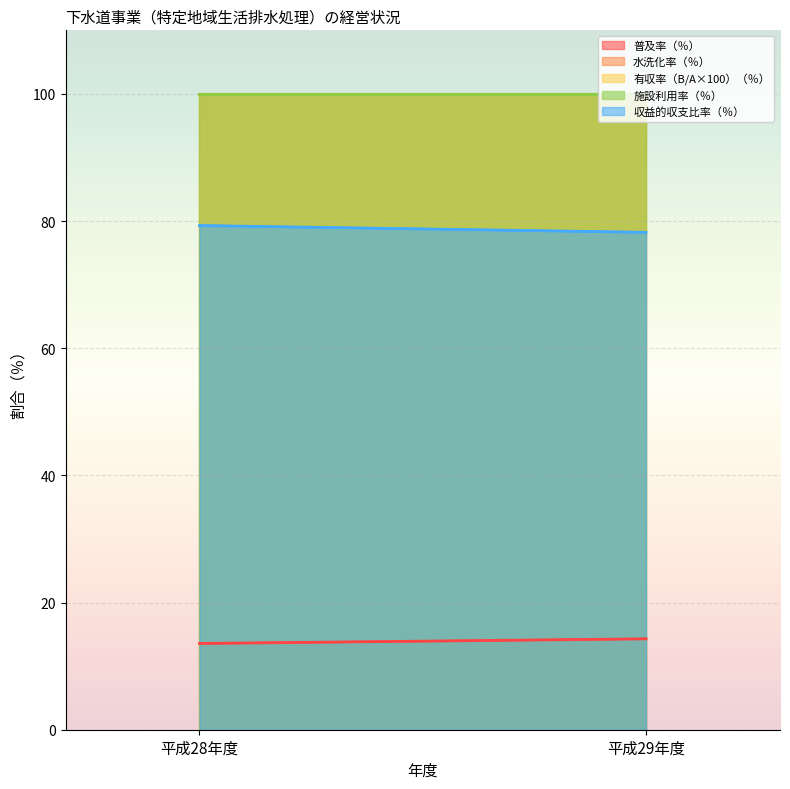

Which series has the widest spread of values?

収益的収支比率（％）